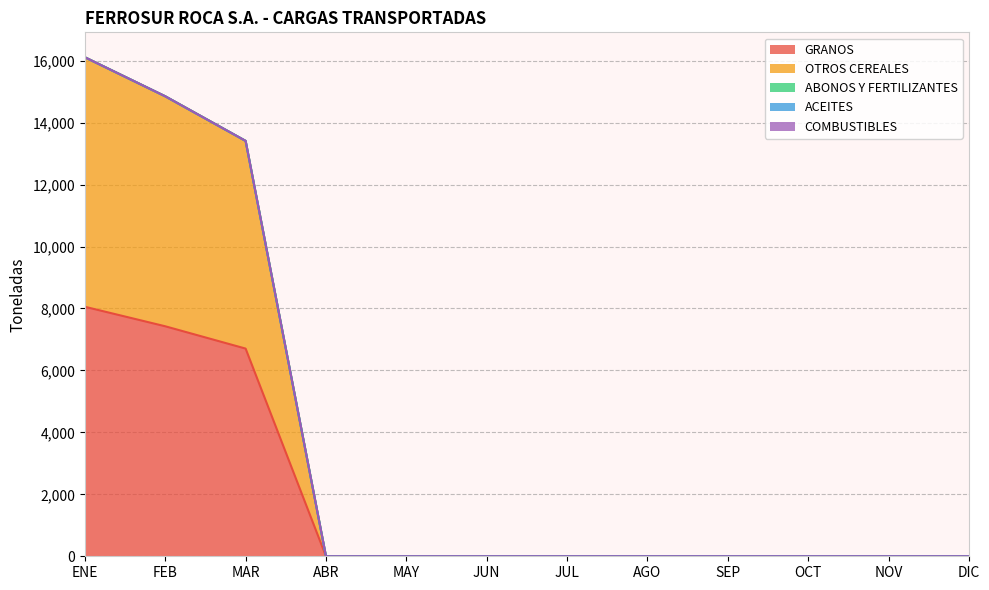

Rank the series by their maximum value, from highest to lowest.

GRANOS, OTROS CEREALES, ABONOS Y FERTILIZANTES, ACEITES, COMBUSTIBLES